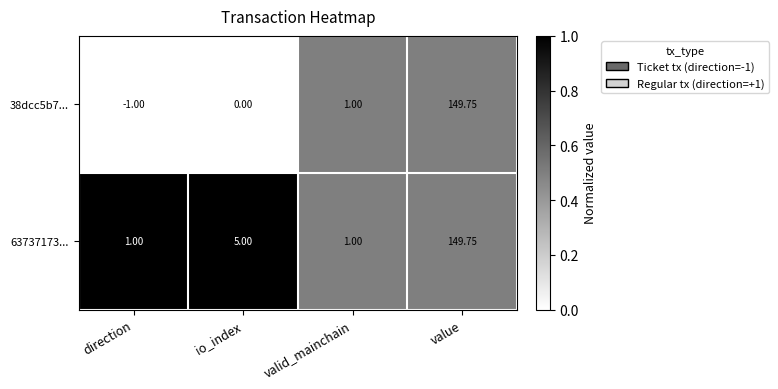

Rank the categories by 38dcc5b7... value from highest to lowest.

value, valid_mainchain, io_index, direction